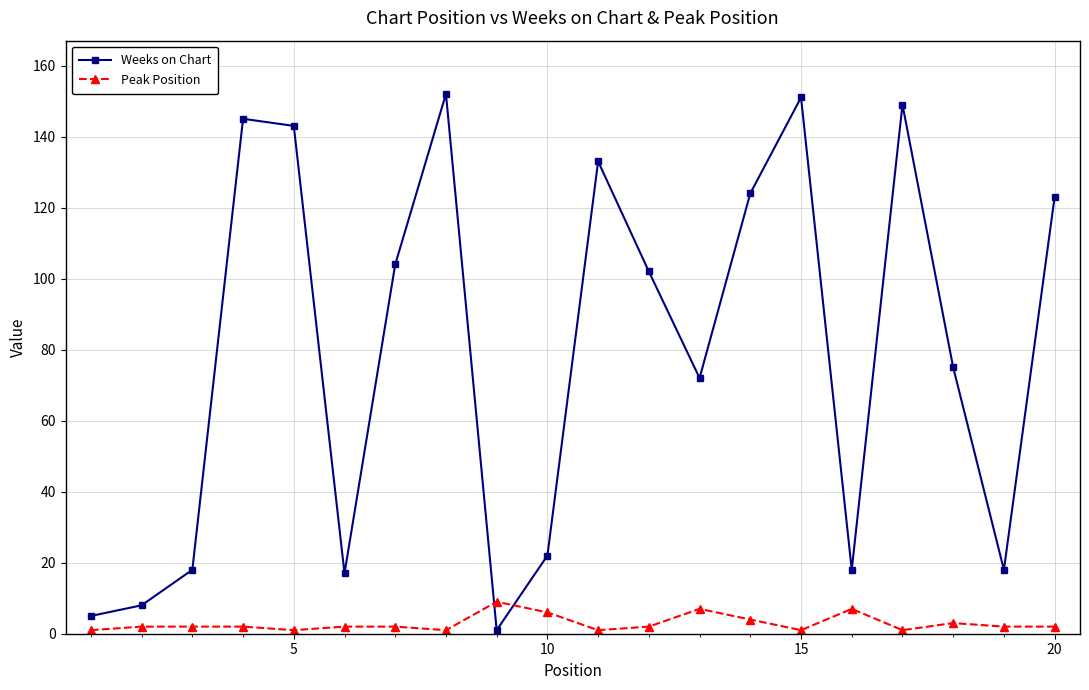

What is the value of the Weeks on Chart point at the 8th from the left?

152